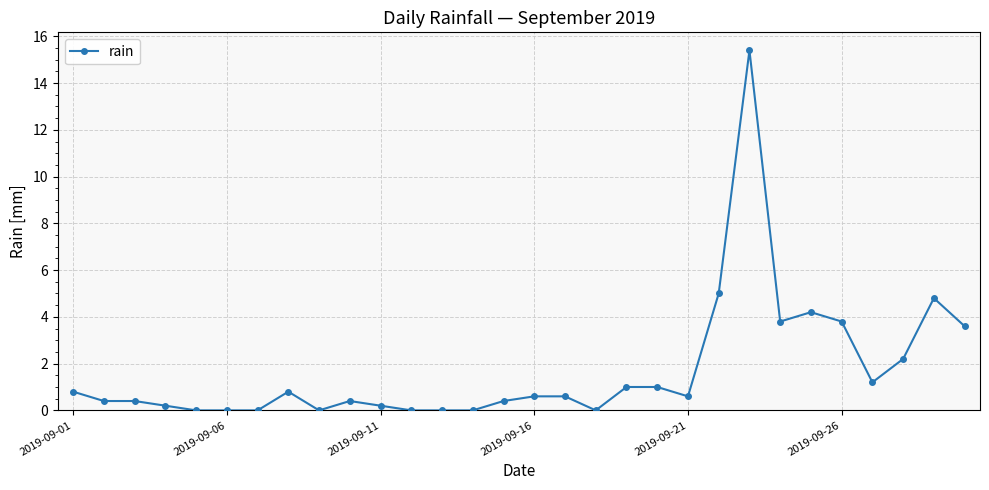

What is the average value?

1.7